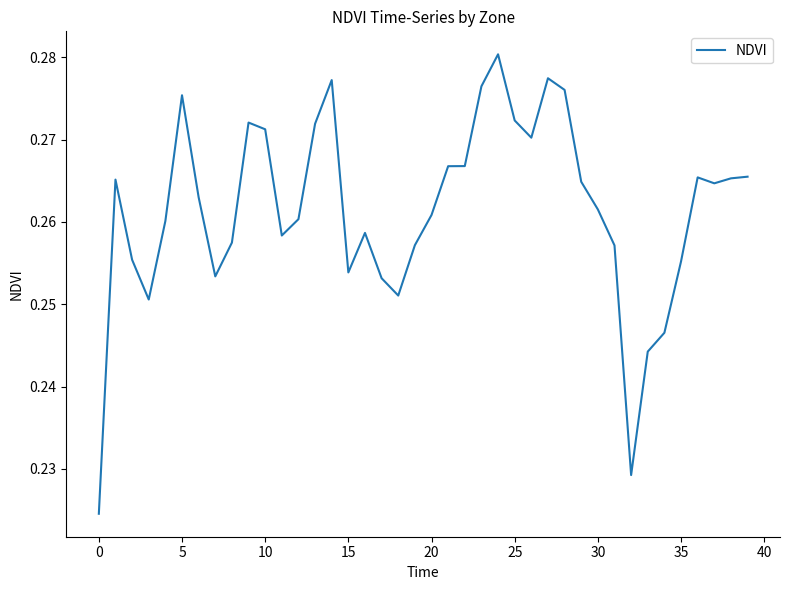

How many points are higher than both their immediate neighbors (excluding endpoints)?

8